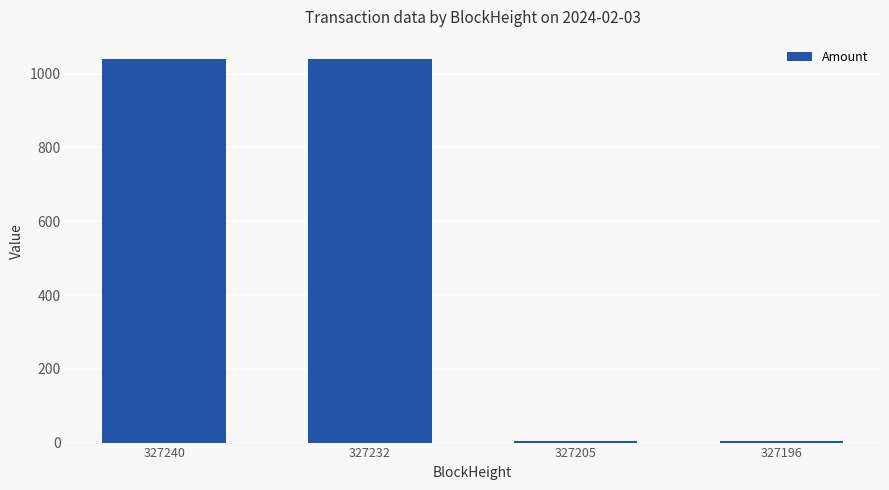

Approximately how many times larger is the value at 327232 compared to 327240?

1.0